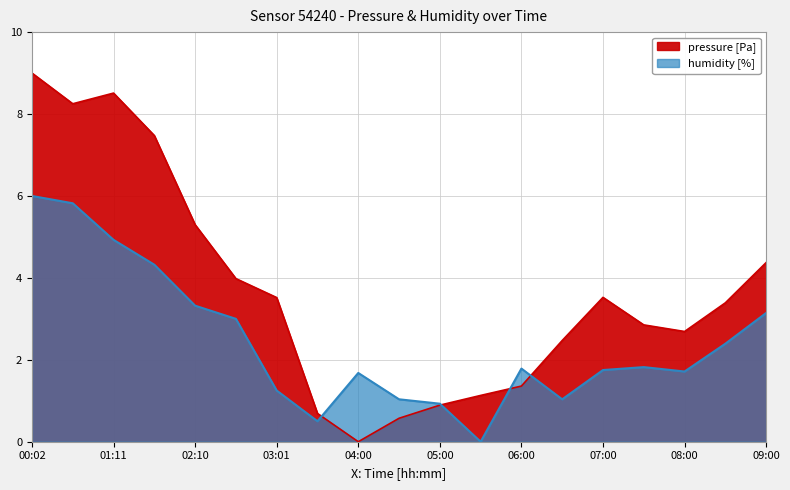

Between 03:36 and 00:36, which is larger?

00:36